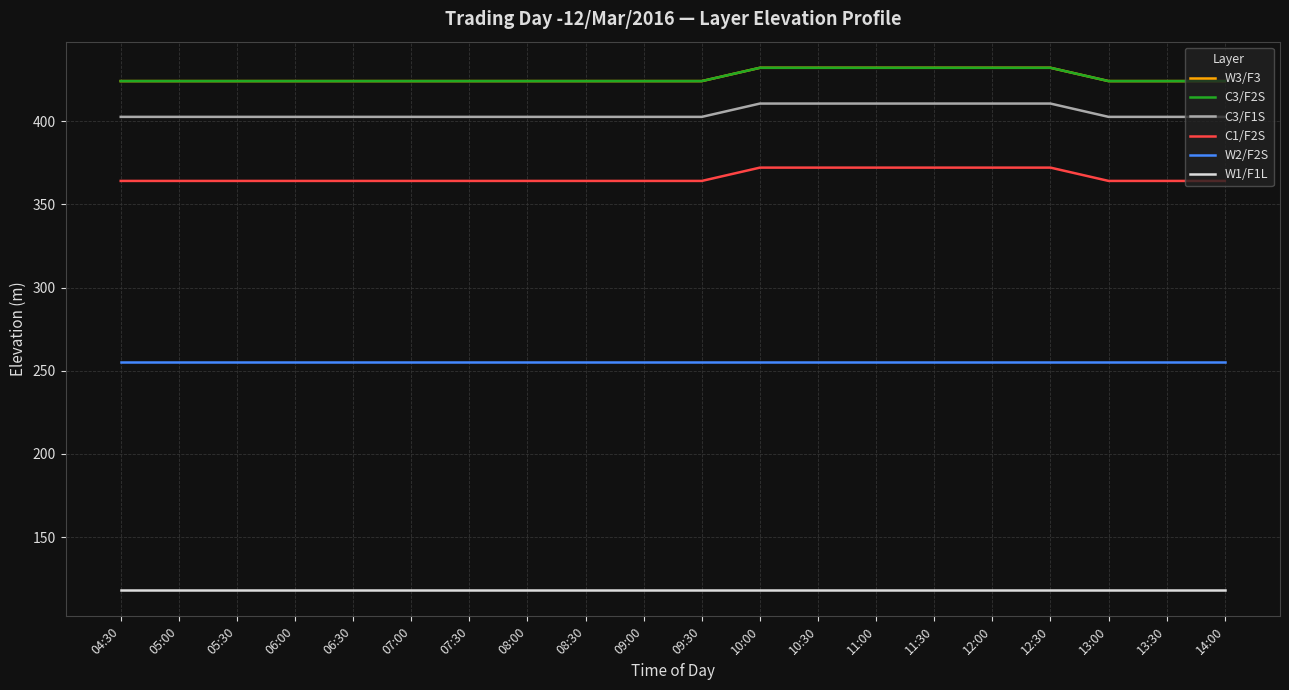

At which category is the sum across all series the highest?

10:00